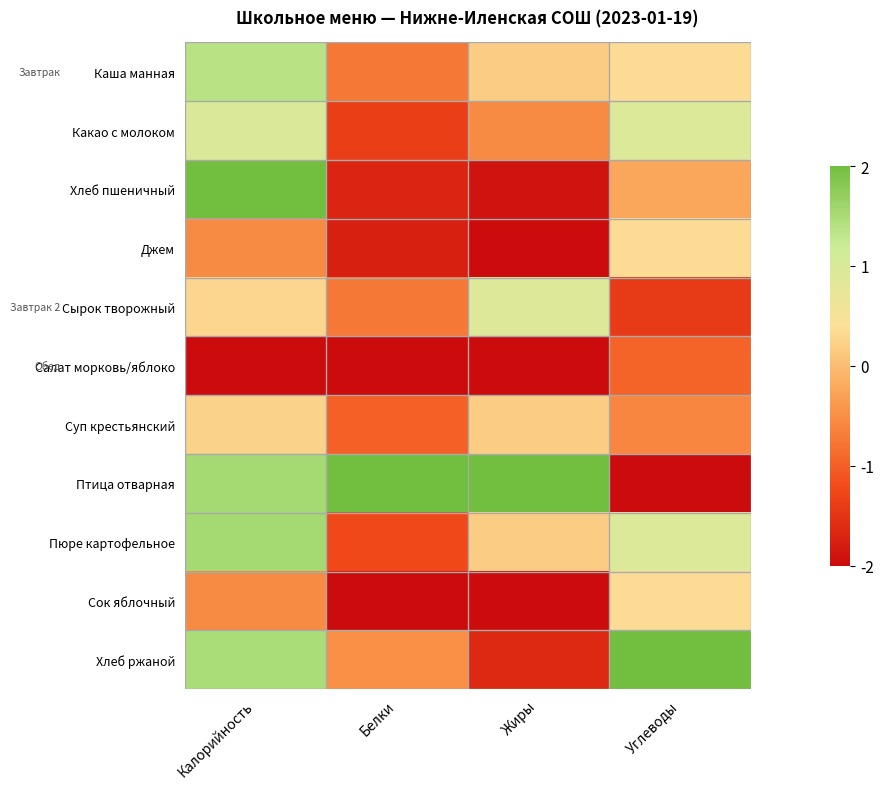

Rank the series by their maximum value, from highest to lowest.

Хлеб пшеничный, Птица отварная, Хлеб ржаной, Пюре картофельное, Каша манная, Какао с молоком, Сырок творожный, Джем, Сок яблочный, Суп крестьянский, Салат морковь/яблоко